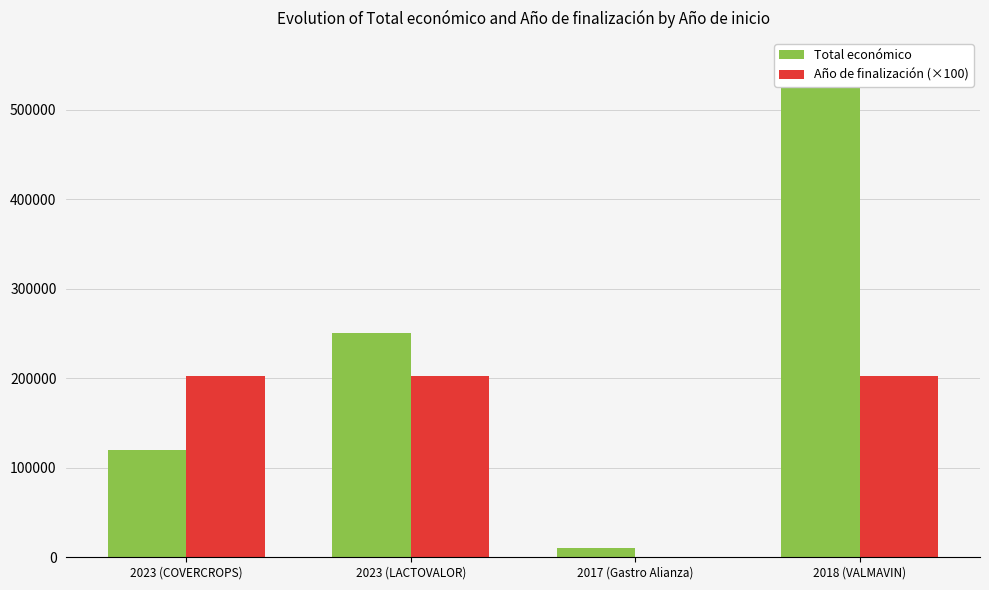

What is the difference between the maximum and minimum values in the Año de finalización (×100) series?

202600